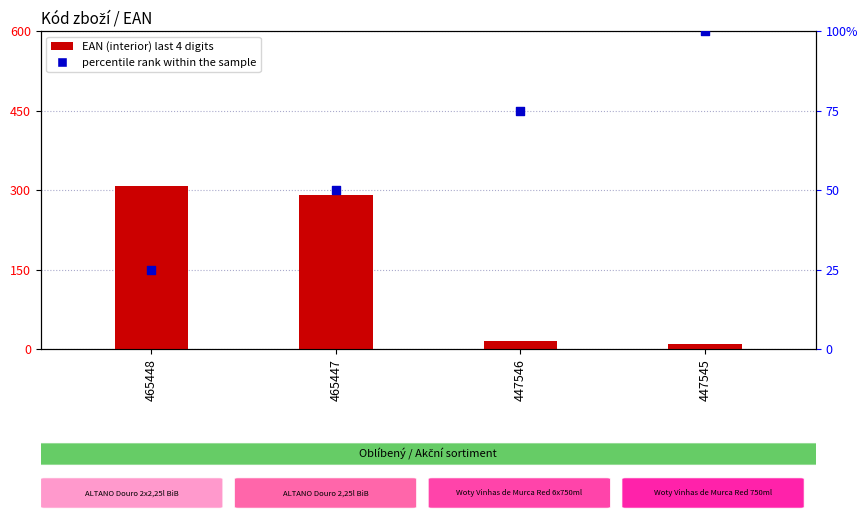

Which series contains the lowest Y value?

EAN (interior) last 4 digits